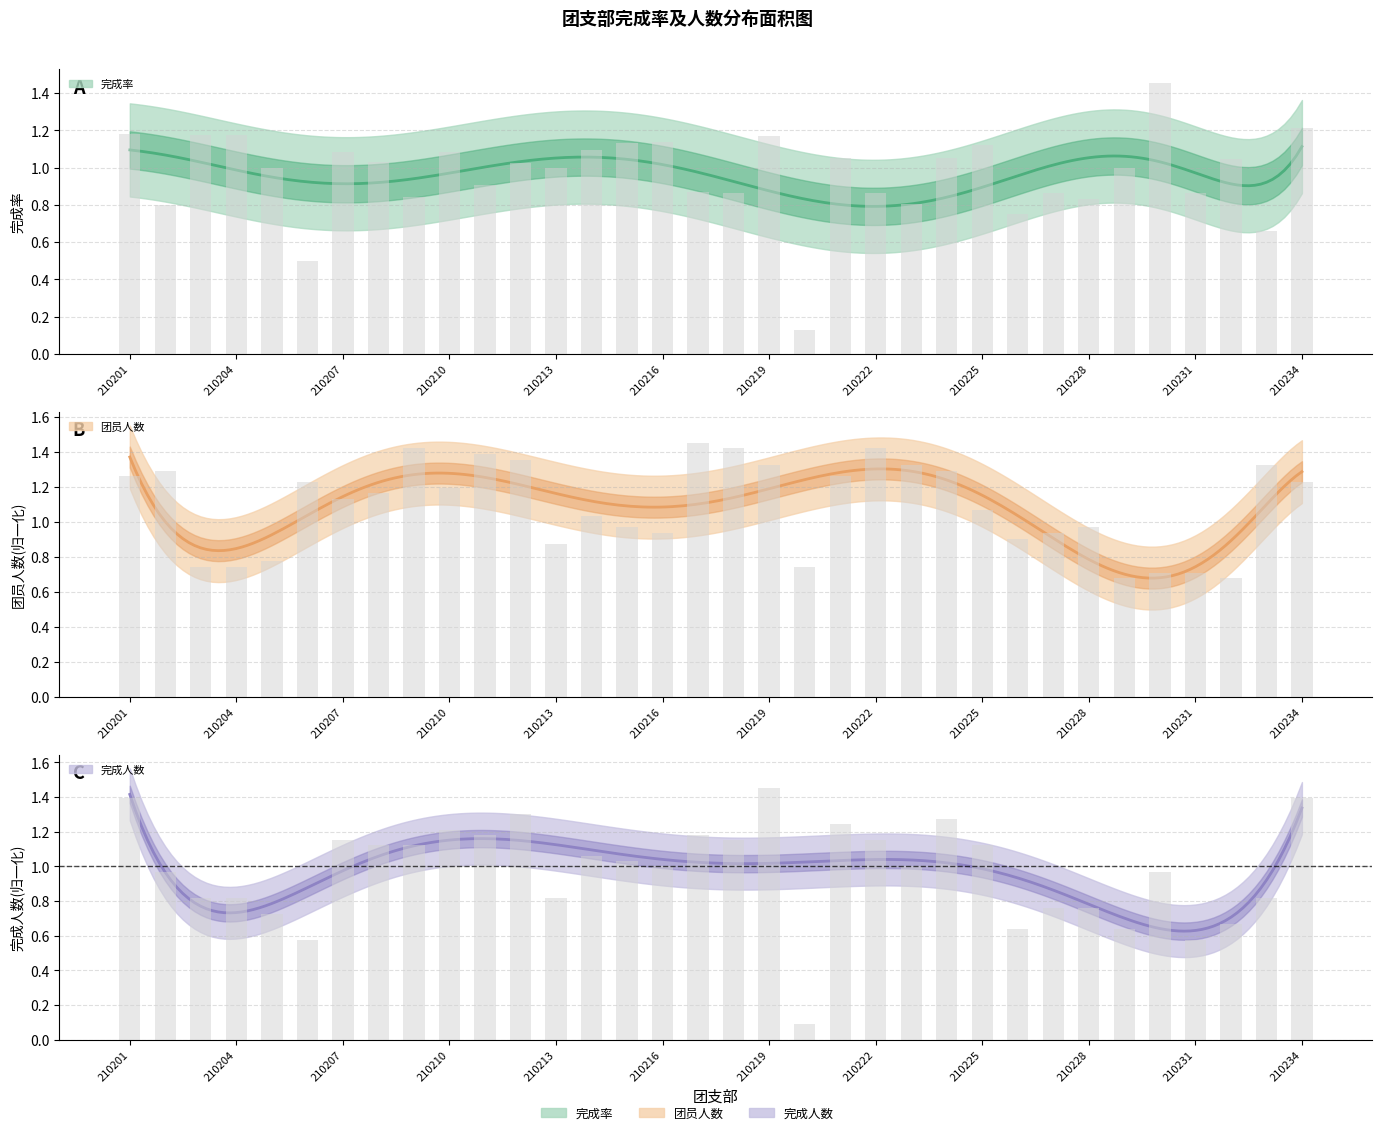

At which category is the sum across all series the highest?

210219